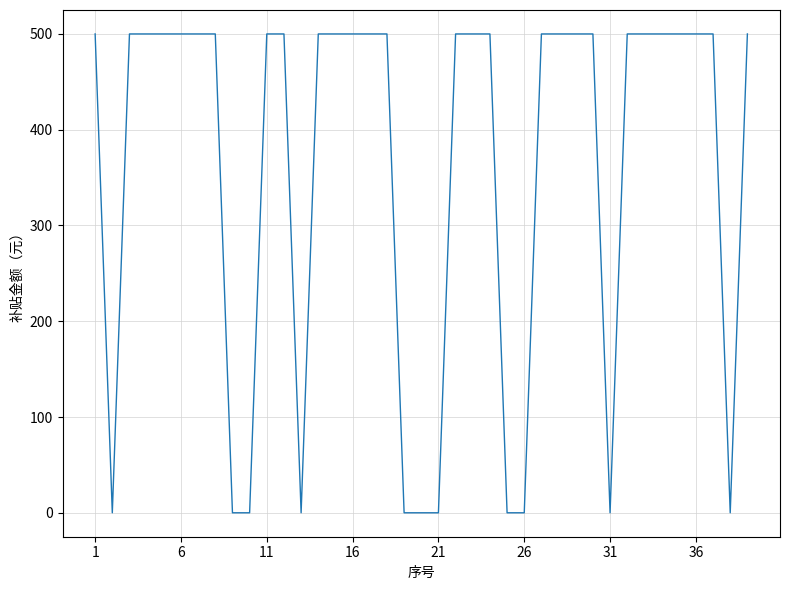

What is the difference between the maximum and minimum values?

500